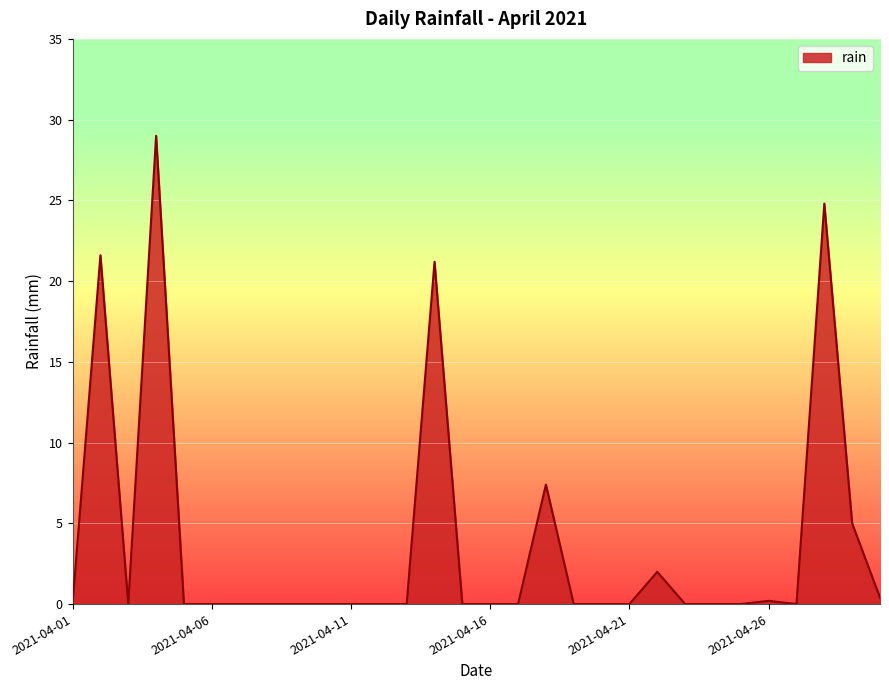

What is the maximum value shown in the chart?

29.0